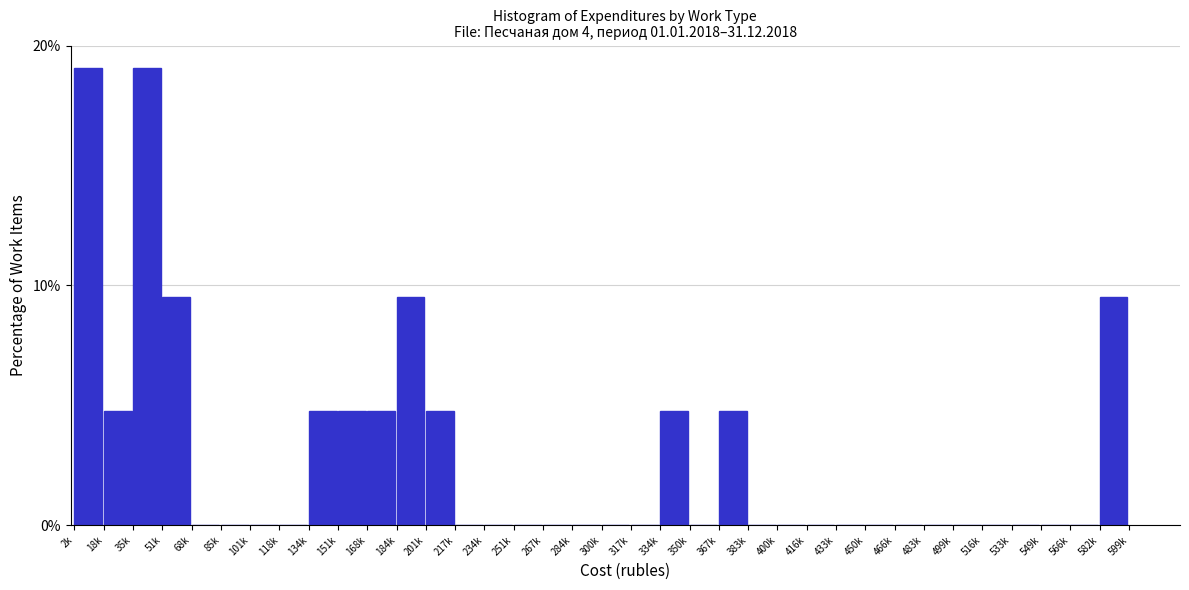

True or false: the data shows 19.0 at 2k.

True